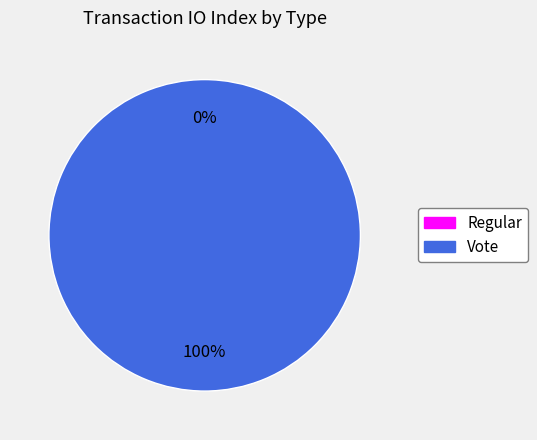

Combined, do Regular and Vote account for over 50%?

Yes